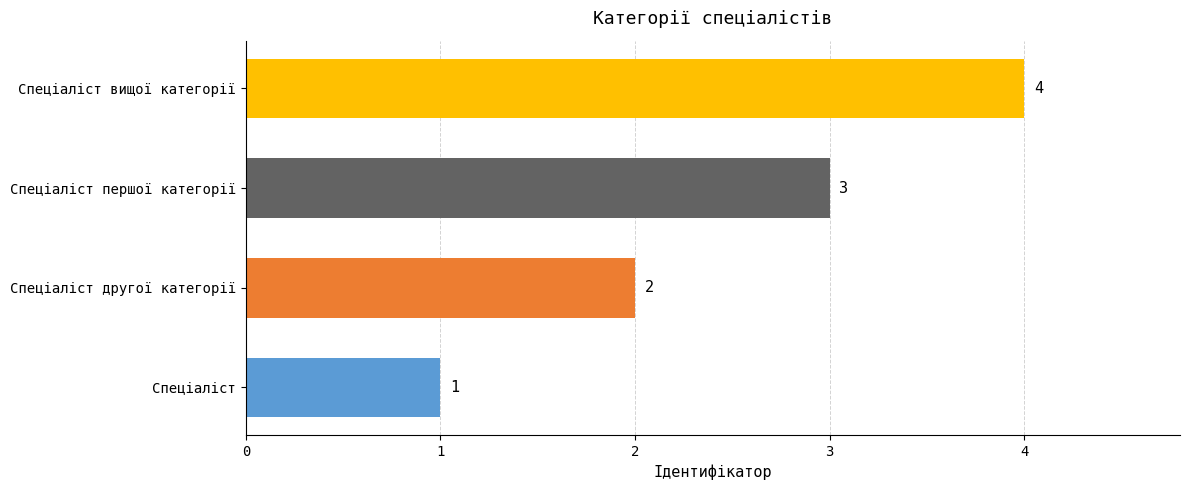

Count the values in the range 2 to 4.

3